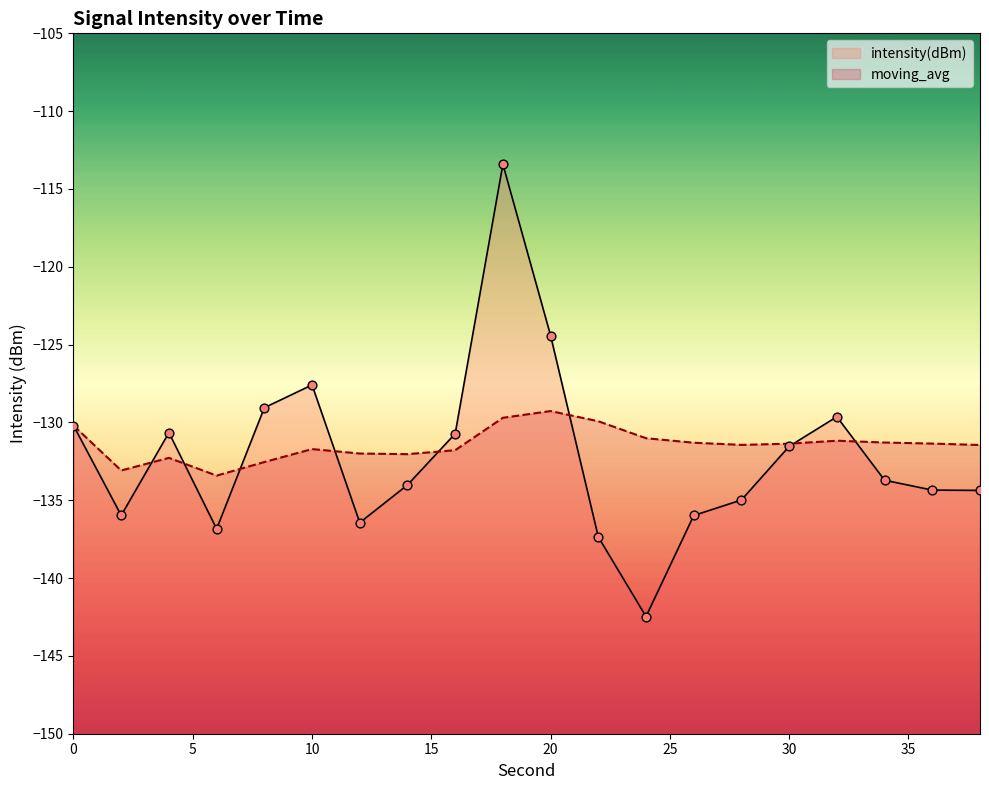

At which category is the sum across all series the highest?

18